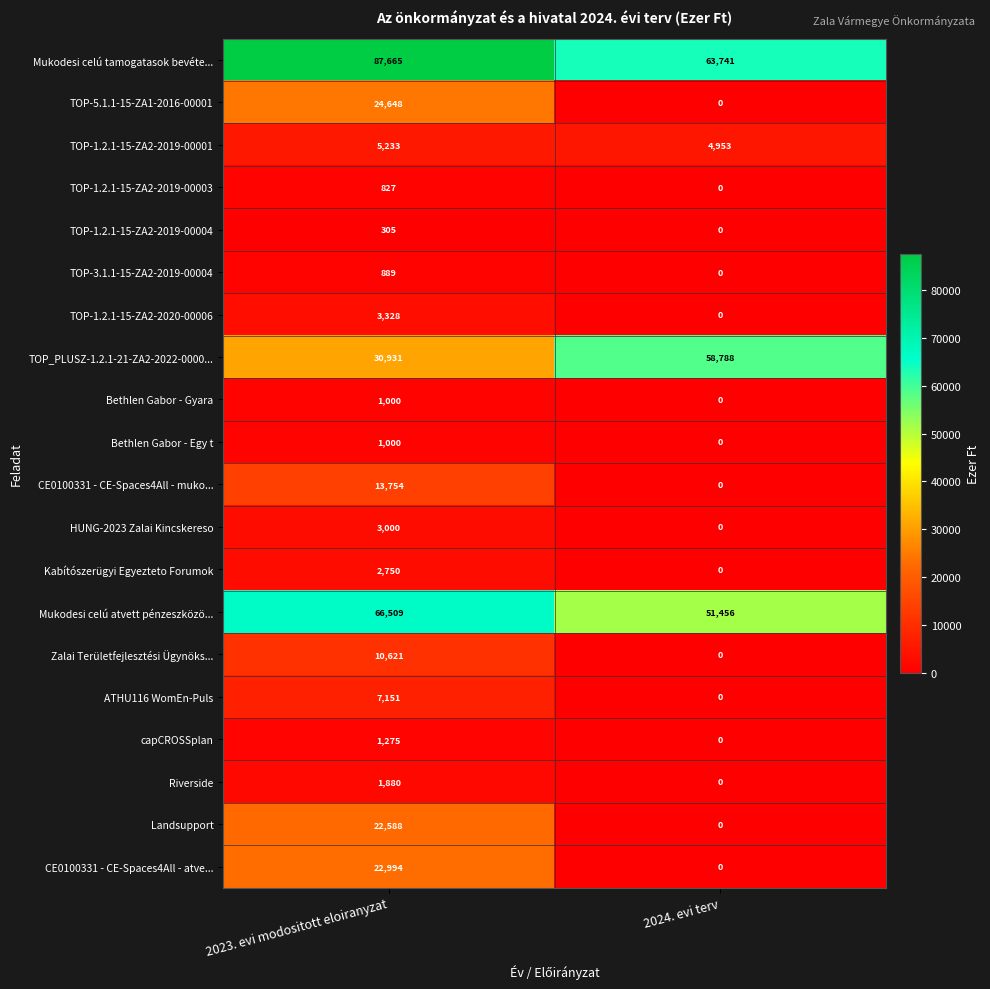

At which category is the sum across all series the highest?

2023. evi modositott eloiranyzat